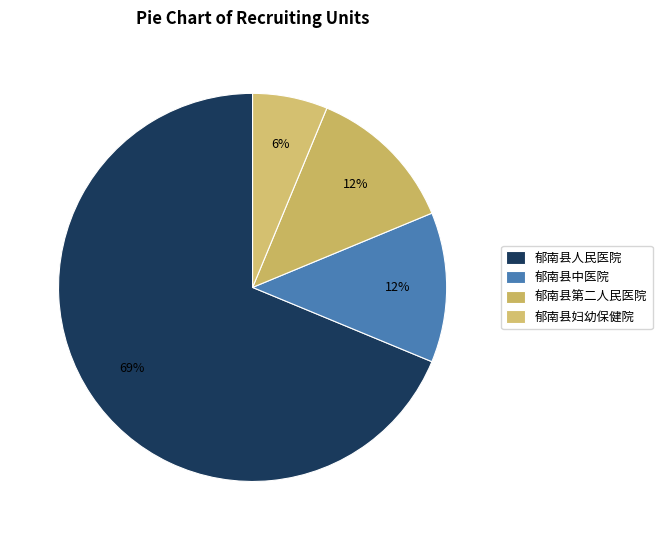

Rank the categories by value from lowest to highest.

郁南县妇幼保健院, 郁南县中医院, 郁南县第二人民医院, 郁南县人民医院